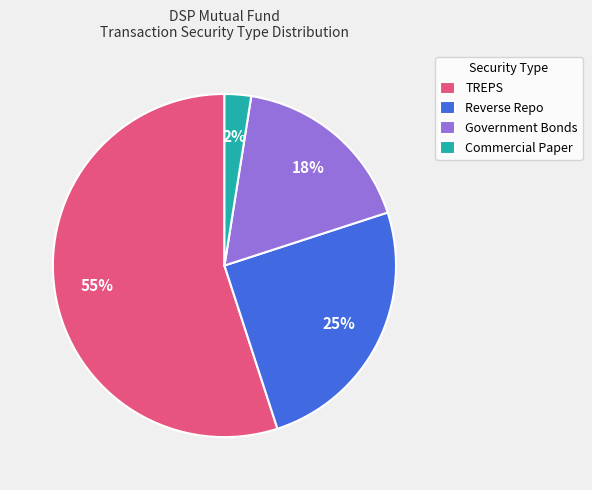

Approximately how many times larger is the value at Reverse Repo compared to TREPS?

0.5